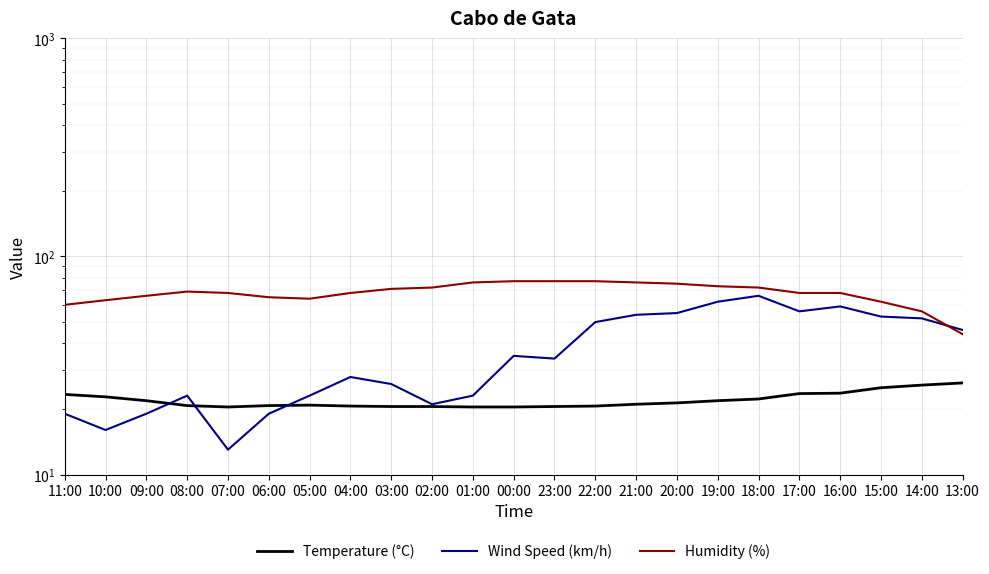

List the labels in order of Temperature (°C) value, largest first.

13:00, 14:00, 15:00, 16:00, 17:00, 11:00, 10:00, 18:00, 09:00, 19:00, 20:00, 21:00, 05:00, 08:00, 06:00, 04:00, 22:00, 03:00, 02:00, 23:00, 07:00, 01:00, 00:00